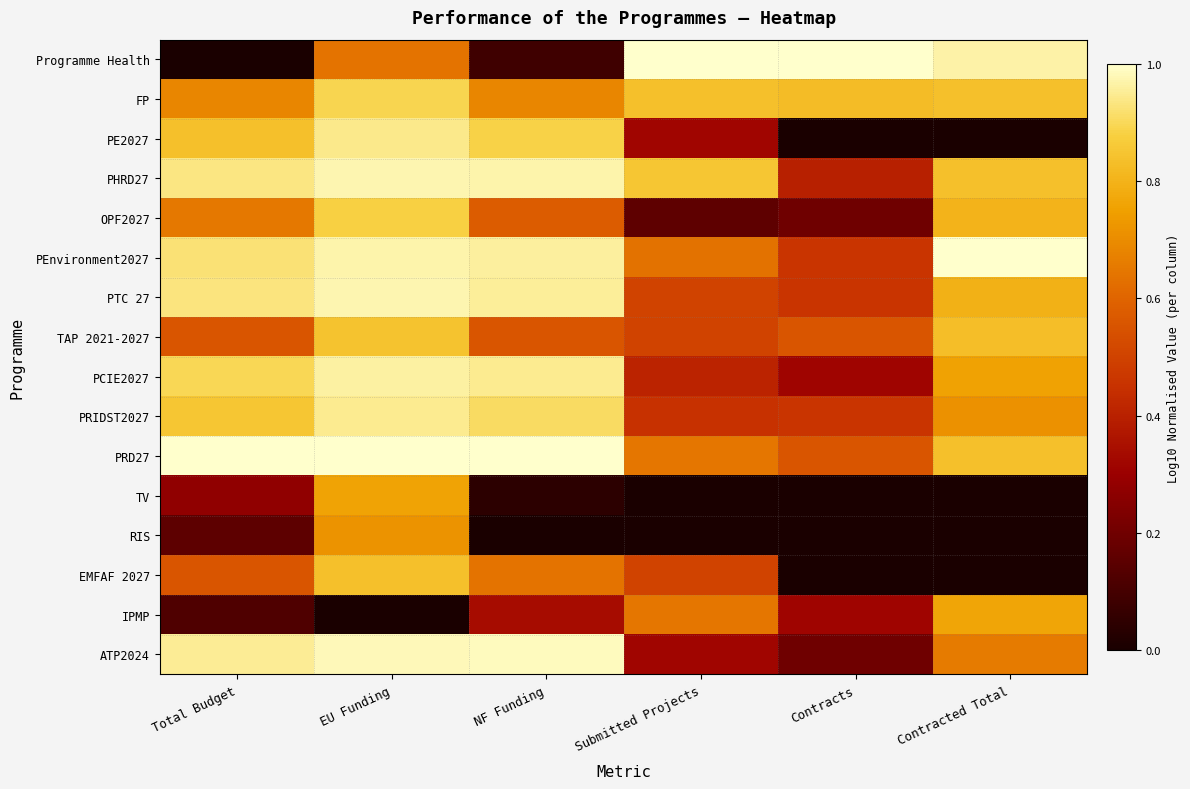

Reading left to right, what are all the values shown in this chart?

Programme Health: Total Budget=0.0	EU Funding=0.6	NF Funding=0.1	Submitted Projects=1.0	Contracts=1.0	Contracted Total=1.0
FP: Total Budget=0.7	EU Funding=0.9	NF Funding=0.7	Submitted Projects=0.8	Contracts=0.8	Contracted Total=0.8
PE2027: Total Budget=0.8	EU Funding=0.9	NF Funding=0.9	Submitted Projects=0.3	Contracts=0.0	Contracted Total=0.0
PHRD27: Total Budget=0.9	EU Funding=1.0	NF Funding=1.0	Submitted Projects=0.9	Contracts=0.4	Contracted Total=0.8
OPF2027: Total Budget=0.6	EU Funding=0.9	NF Funding=0.6	Submitted Projects=0.2	Contracts=0.2	Contracted Total=0.8
PEnvironment2027: Total Budget=0.9	EU Funding=1.0	NF Funding=1.0	Submitted Projects=0.6	Contracts=0.5	Contracted Total=1.0
PTC 27: Total Budget=0.9	EU Funding=1.0	NF Funding=1.0	Submitted Projects=0.5	Contracts=0.5	Contracted Total=0.8
TAP 2021-2027: Total Budget=0.6	EU Funding=0.8	NF Funding=0.6	Submitted Projects=0.5	Contracts=0.6	Contracted Total=0.8
PCIE2027: Total Budget=0.9	EU Funding=1.0	NF Funding=0.9	Submitted Projects=0.4	Contracts=0.3	Contracted Total=0.8
PRIDST2027: Total Budget=0.9	EU Funding=0.9	NF Funding=0.9	Submitted Projects=0.4	Contracts=0.5	Contracted Total=0.7
PRD27: Total Budget=1.0	EU Funding=1.0	NF Funding=1.0	Submitted Projects=0.6	Contracts=0.6	Contracted Total=0.8
TV: Total Budget=0.3	EU Funding=0.8	NF Funding=0.0	Submitted Projects=0.0	Contracts=0.0	Contracted Total=0.0
RIS: Total Budget=0.2	EU Funding=0.7	NF Funding=0.0	Submitted Projects=0.0	Contracts=0.0	Contracted Total=0.0
EMFAF 2027: Total Budget=0.6	EU Funding=0.8	NF Funding=0.6	Submitted Projects=0.5	Contracts=0.0	Contracted Total=0.0
IPMP: Total Budget=0.1	EU Funding=0.0	NF Funding=0.3	Submitted Projects=0.6	Contracts=0.3	Contracted Total=0.8
ATP2024: Total Budget=1.0	EU Funding=1.0	NF Funding=1.0	Submitted Projects=0.3	Contracts=0.2	Contracted Total=0.7